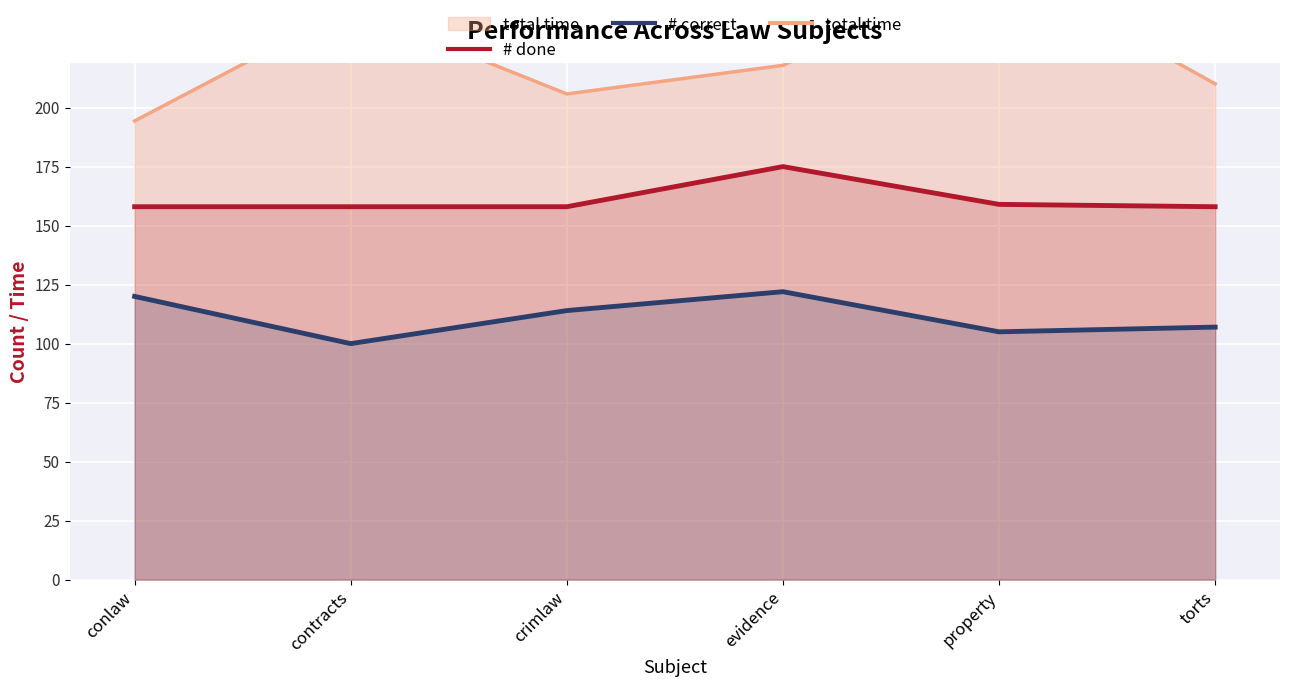

Reading right to left, transcribe all the data shown in this chart.

# done: torts=158.0	property=159.0	evidence=175.0	crimlaw=158.0	contracts=158.0	conlaw=158.0
# correct: torts=107.0	property=105.0	evidence=122.0	crimlaw=114.0	contracts=100.0	conlaw=120.0
total time: torts=210.1	property=261.0	evidence=217.9	crimlaw=205.8	contracts=242.4	conlaw=194.3